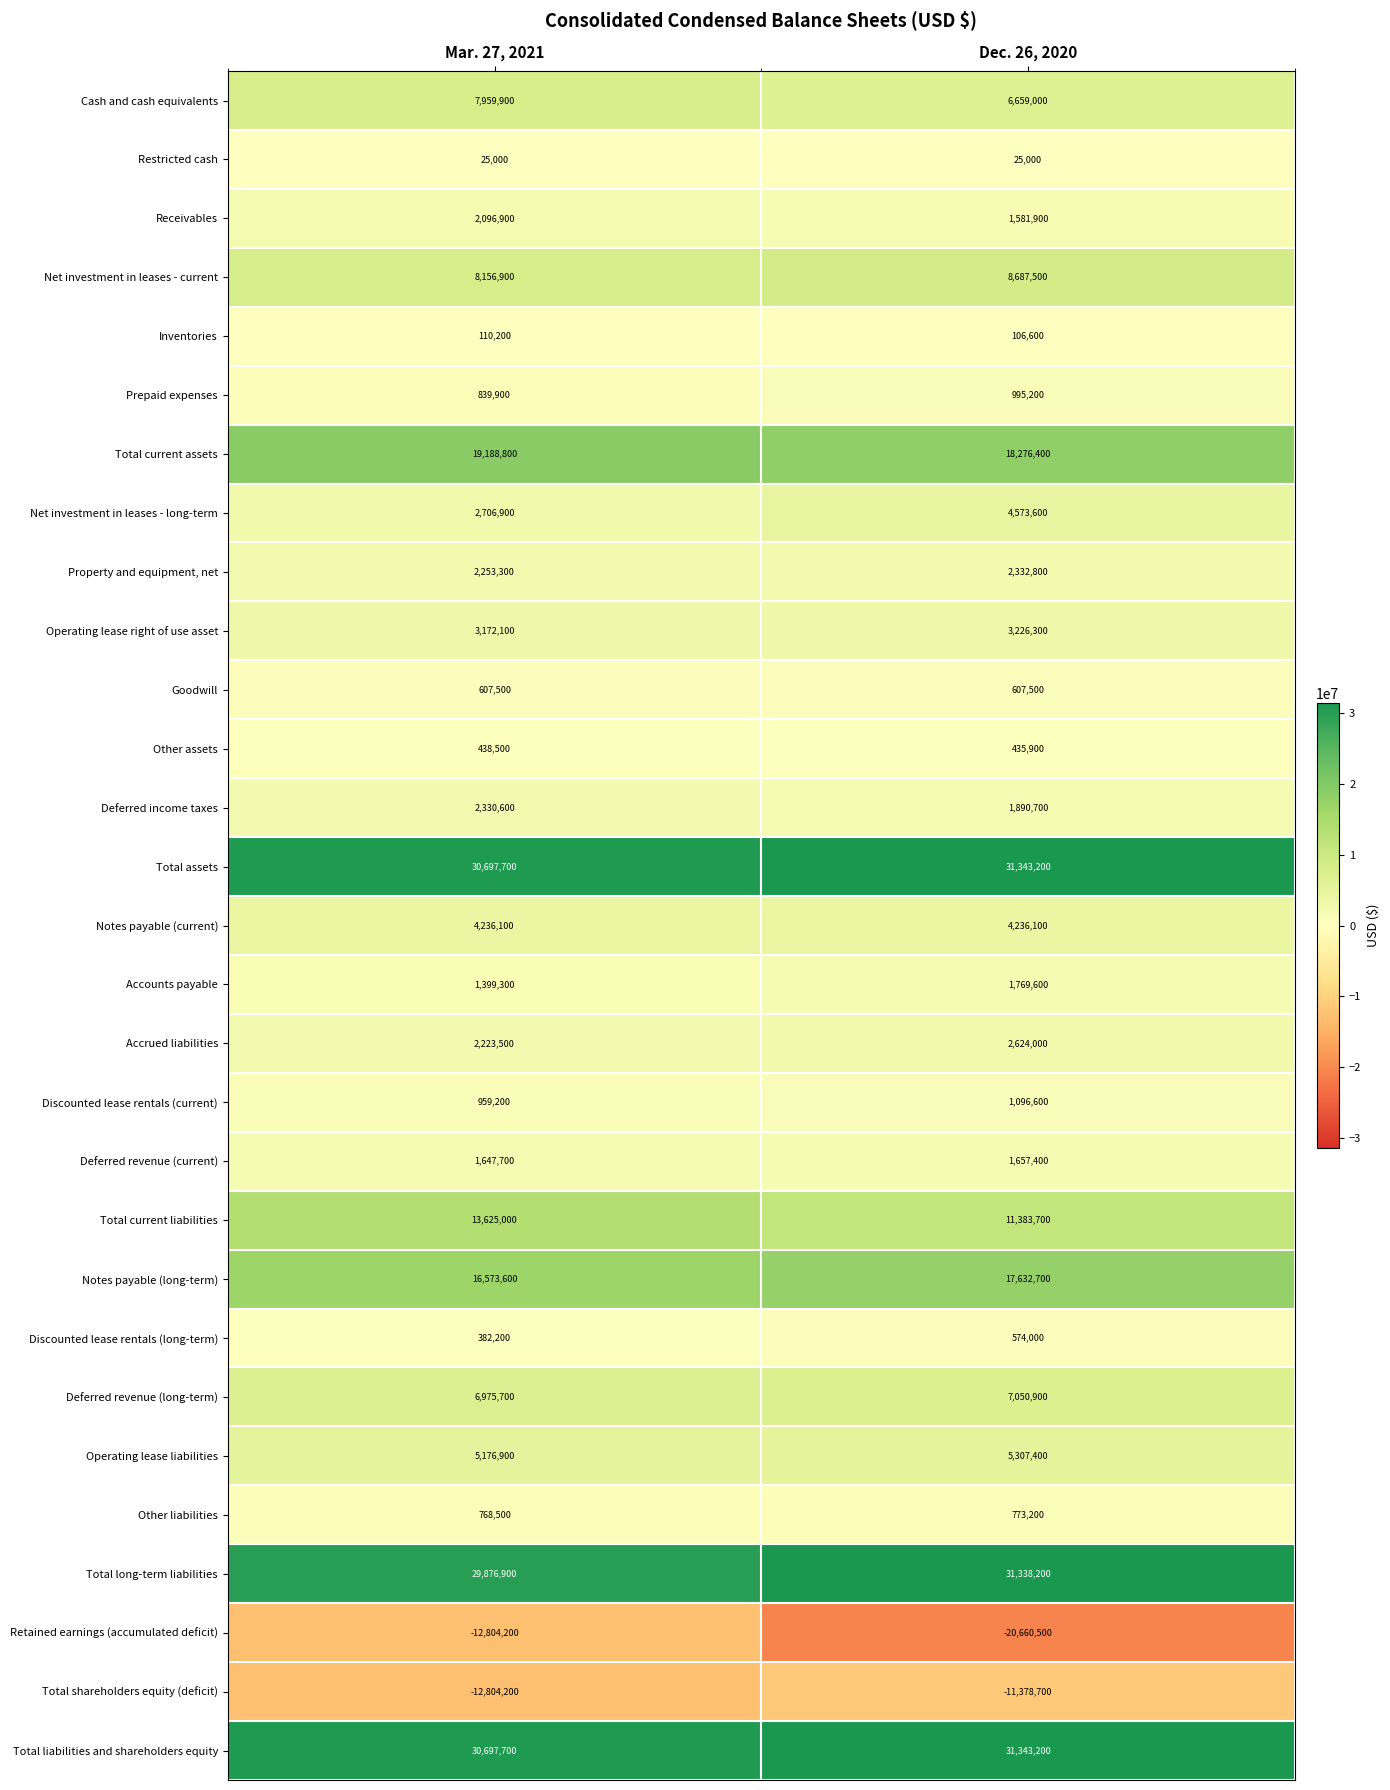

List the labels in order of Discounted lease rentals (current) value, smallest first.

Mar. 27, 2021, Dec. 26, 2020